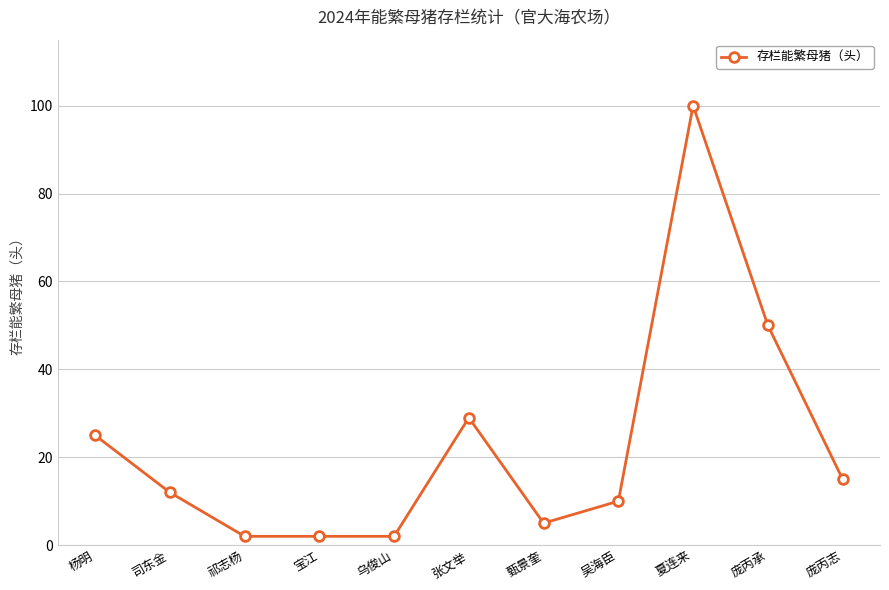

What is the value of the 4th point from the left?

2